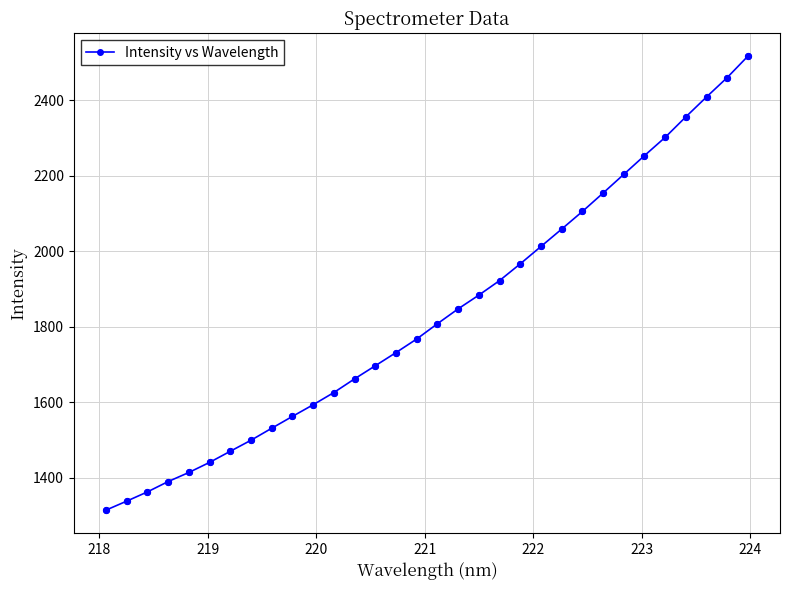

What is the maximum value shown in the chart?

2516.9